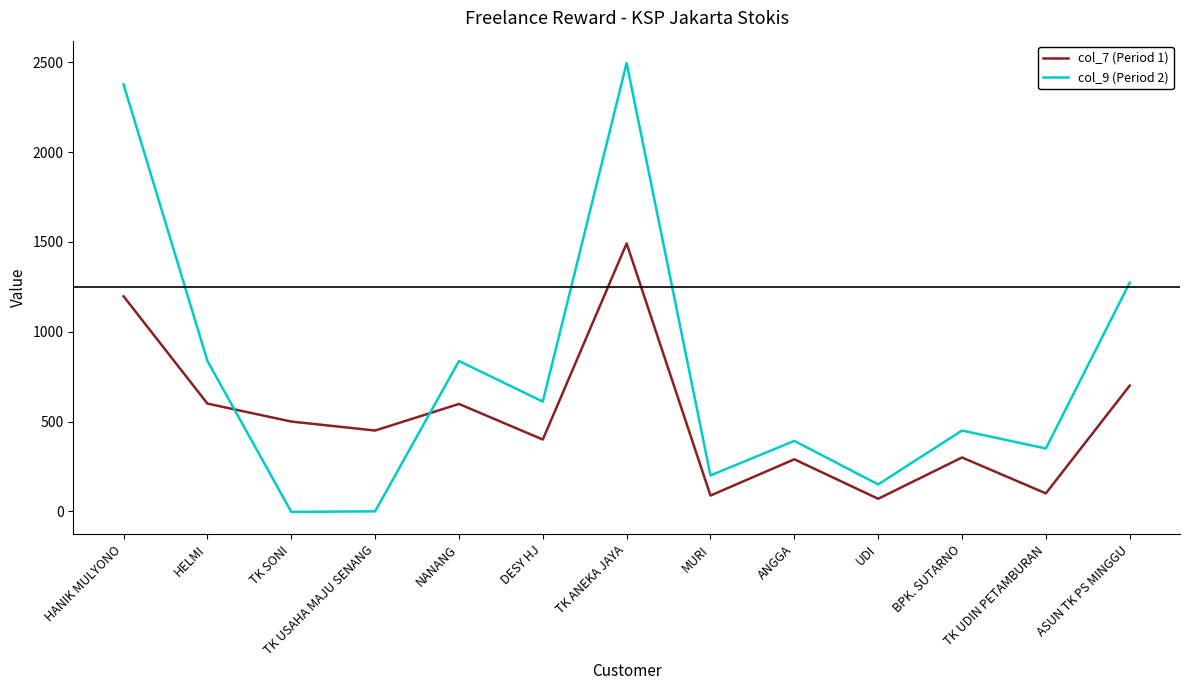

Which series has the widest spread of values?

col_9 (Period 2)